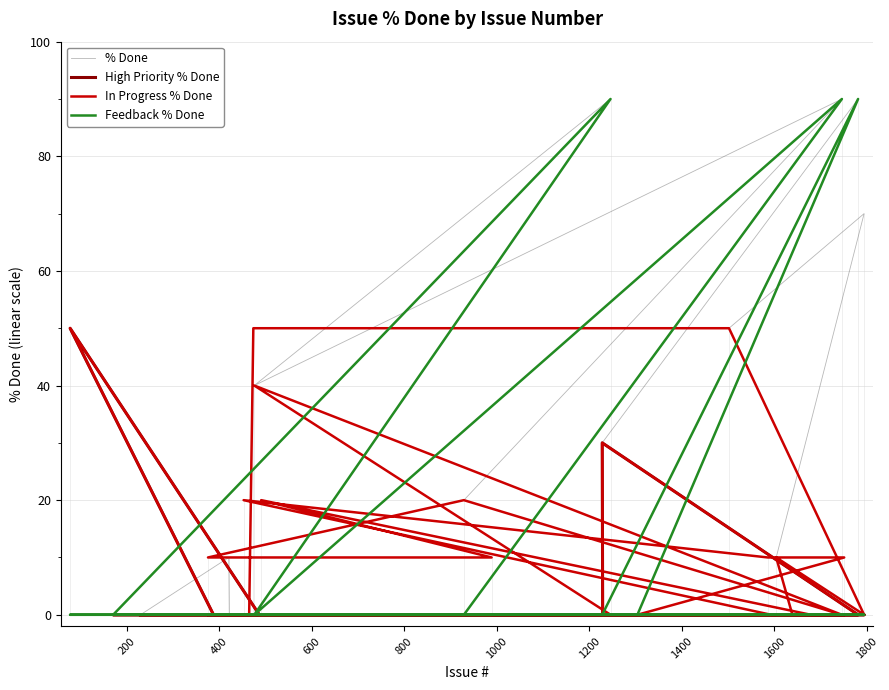

What are all the series names shown in the legend?

% Done, High Priority % Done, In Progress % Done, Feedback % Done